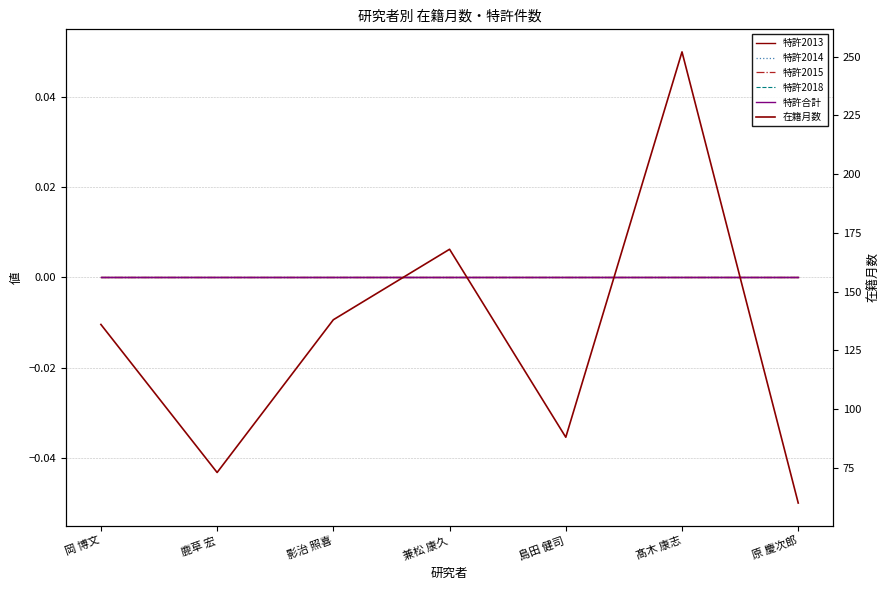

Rank the categories by 特許2013 value from highest to lowest.

岡 博文, 鹿草 宏, 影治 照喜, 兼松 康久, 島田 健司, 髙木 康志, 原 慶次郎